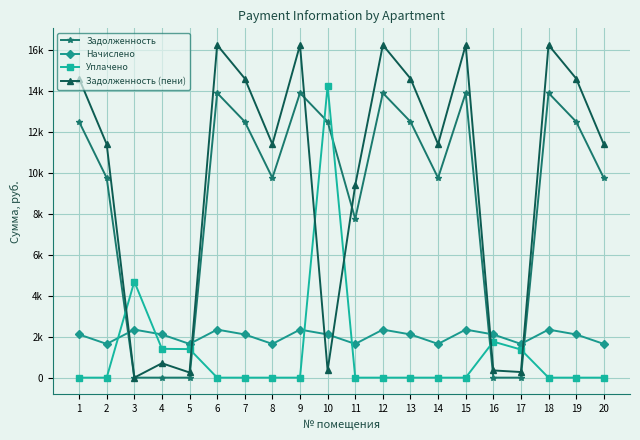

After their last crossing, which series has the higher values: Задолженность (пени) or Уплачено?

Задолженность (пени)